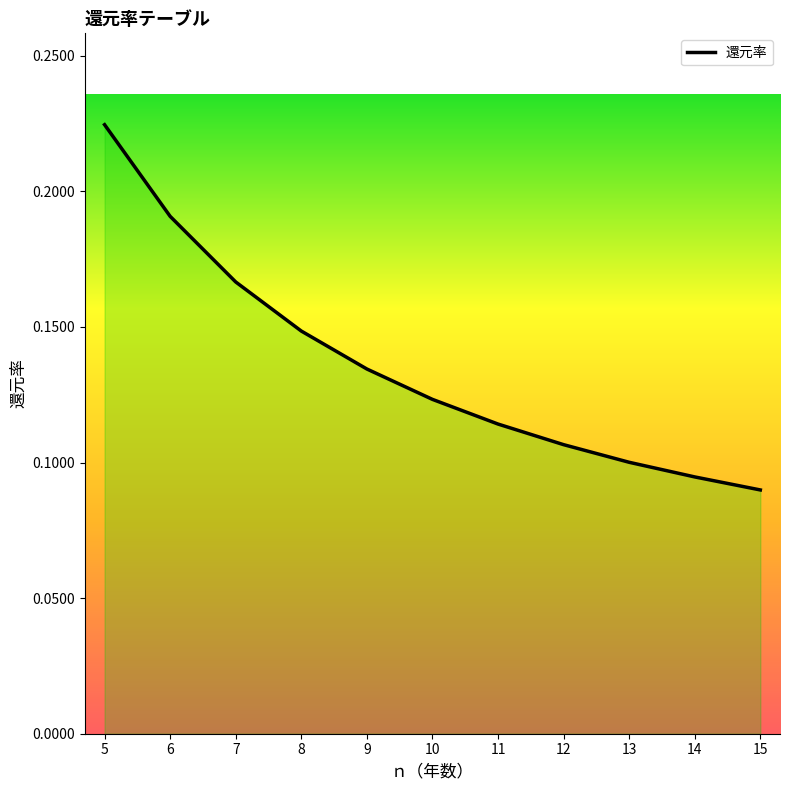

List the labels in order of value, smallest first.

15, 14, 13, 12, 11, 10, 9, 8, 7, 6, 5